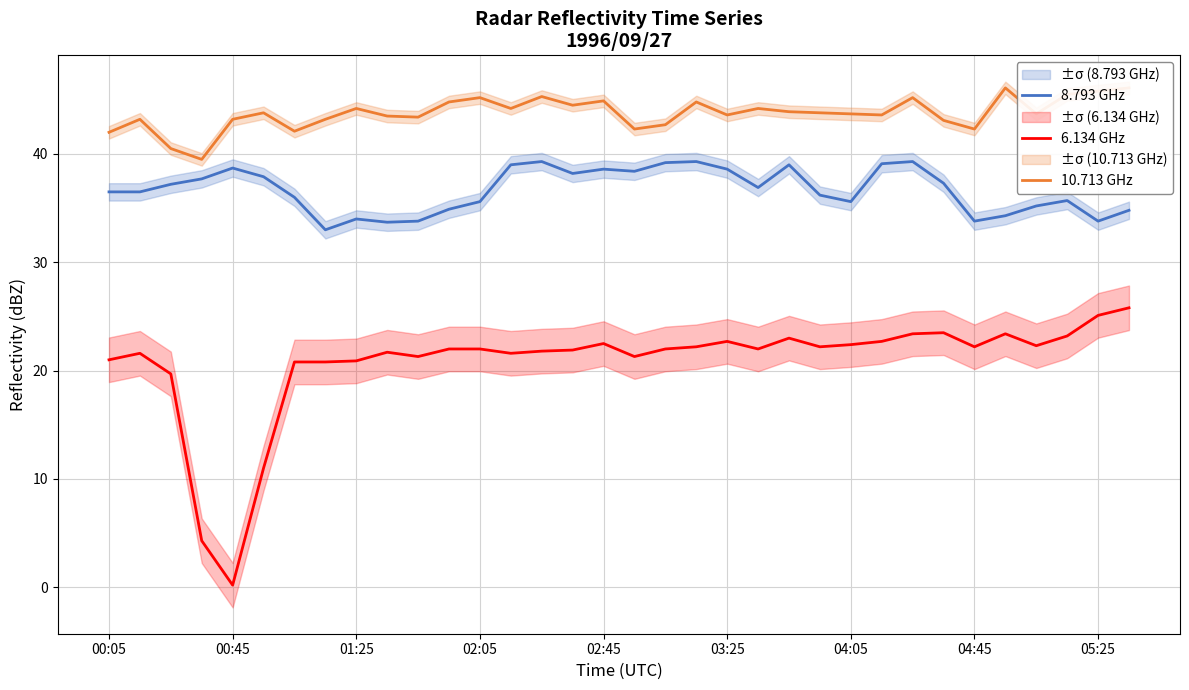

True or false: 8.793 GHz and 10.713 GHz intersect in this chart.

False